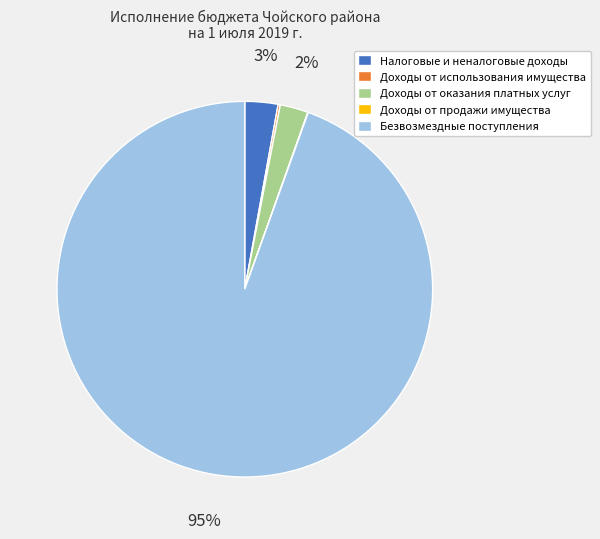

Does Безвозмездные поступления represent more than half of the total?

Yes